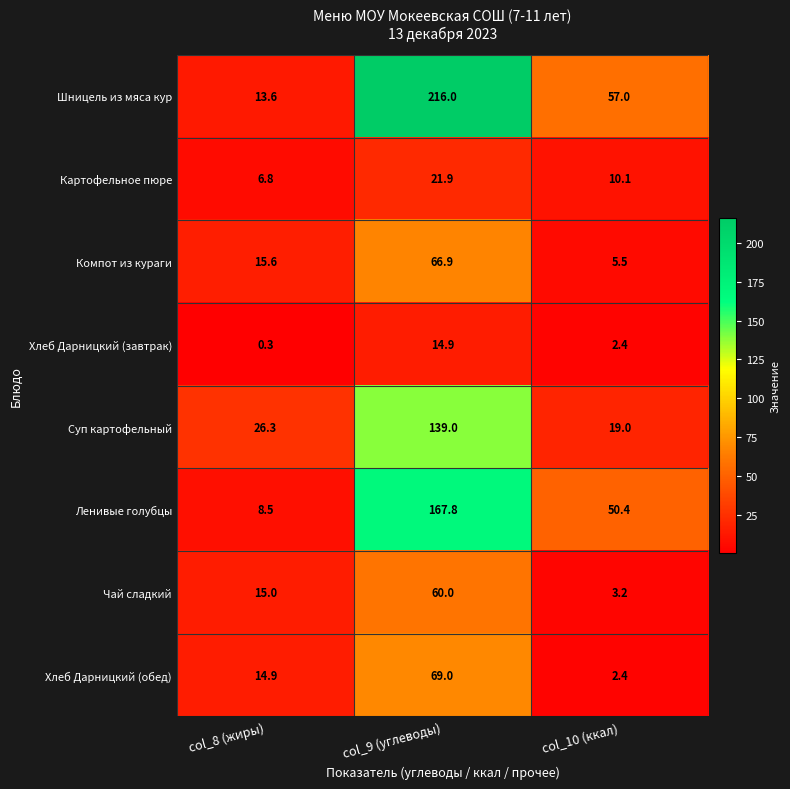

True or false: Хлеб Дарницкий (обед) has a value of 4.3 at col_10 (ккал).

False